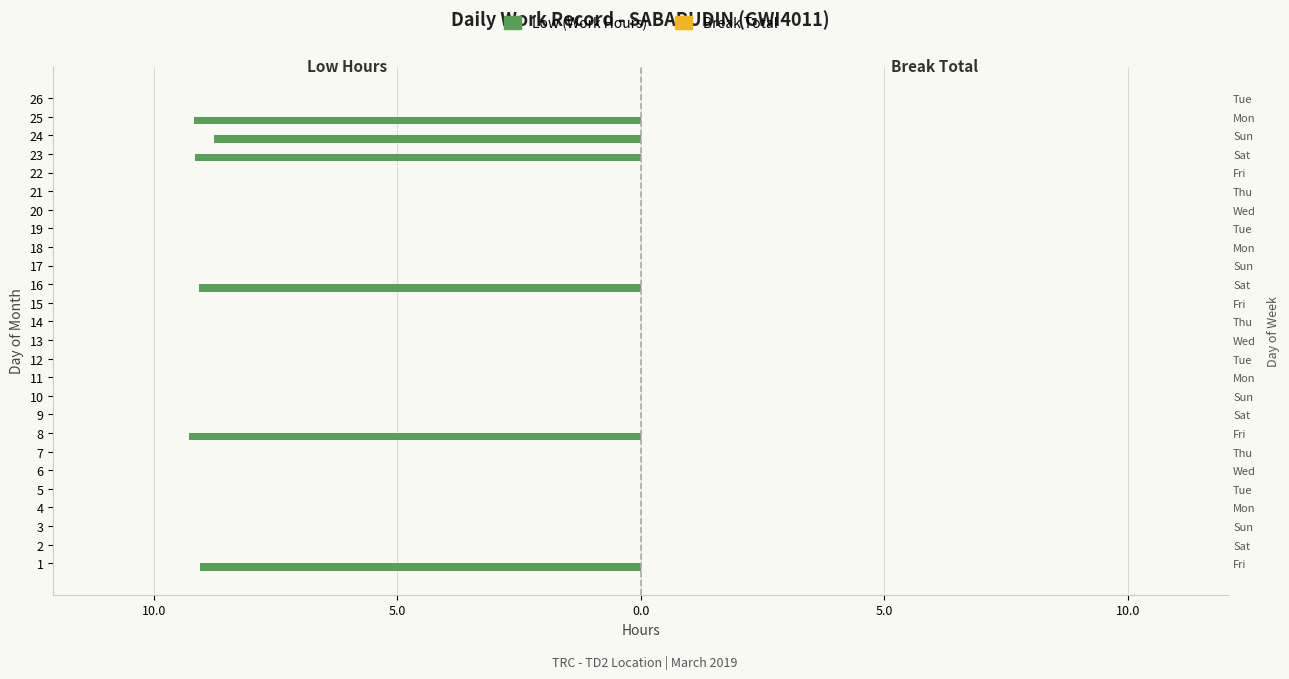

Between 3 and 16, which is larger?

3